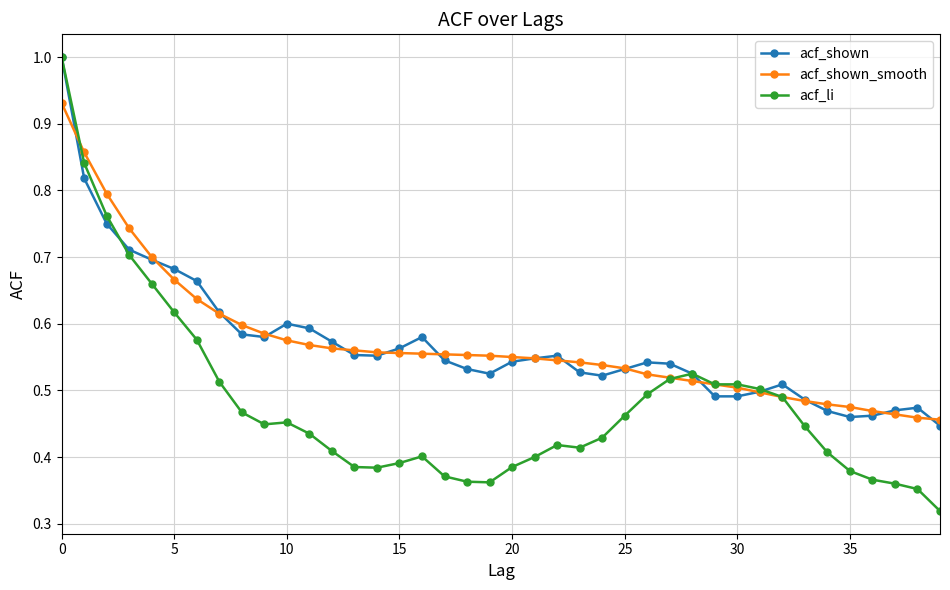

Count the acf_shown_smooth values in the range 0 to 1.

40